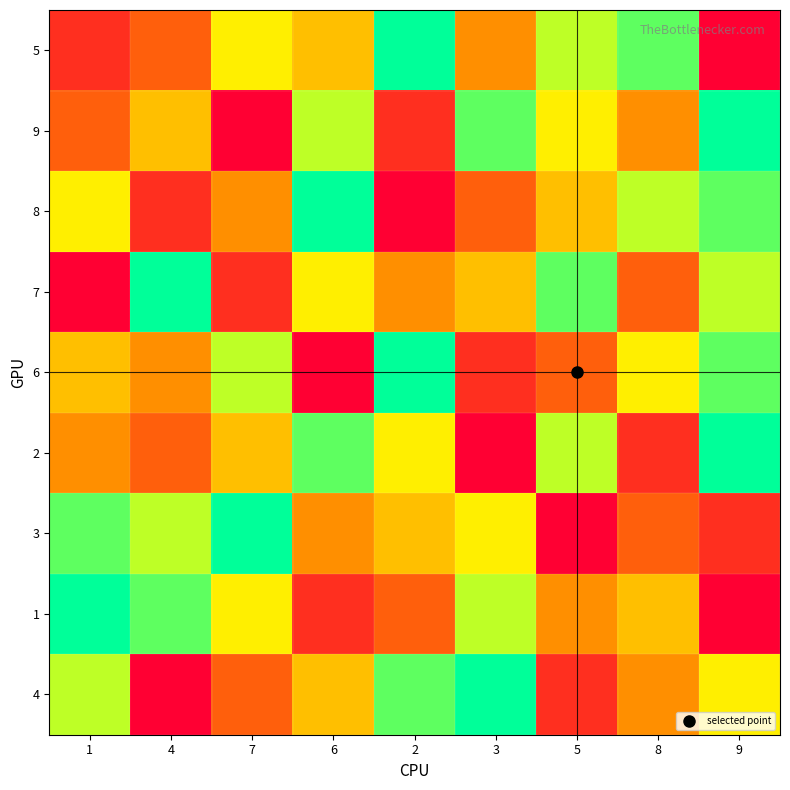

Reading left to right, transcribe all the data shown in this chart.

5: 1=2	4=3	7=6	6=5	2=9	3=4	5=7	8=8	9=1
9: 1=3	4=5	7=1	6=7	2=2	3=8	5=6	8=4	9=9
8: 1=6	4=2	7=4	6=9	2=1	3=3	5=5	8=7	9=8
7: 1=1	4=9	7=2	6=6	2=4	3=5	5=8	8=3	9=7
6: 1=5	4=4	7=7	6=1	2=9	3=2	5=3	8=6	9=8
2: 1=4	4=3	7=5	6=8	2=6	3=1	5=7	8=2	9=9
3: 1=8	4=7	7=9	6=4	2=5	3=6	5=1	8=3	9=2
1: 1=9	4=8	7=6	6=2	2=3	3=7	5=4	8=5	9=1
4: 1=7	4=1	7=3	6=5	2=8	3=9	5=2	8=4	9=6